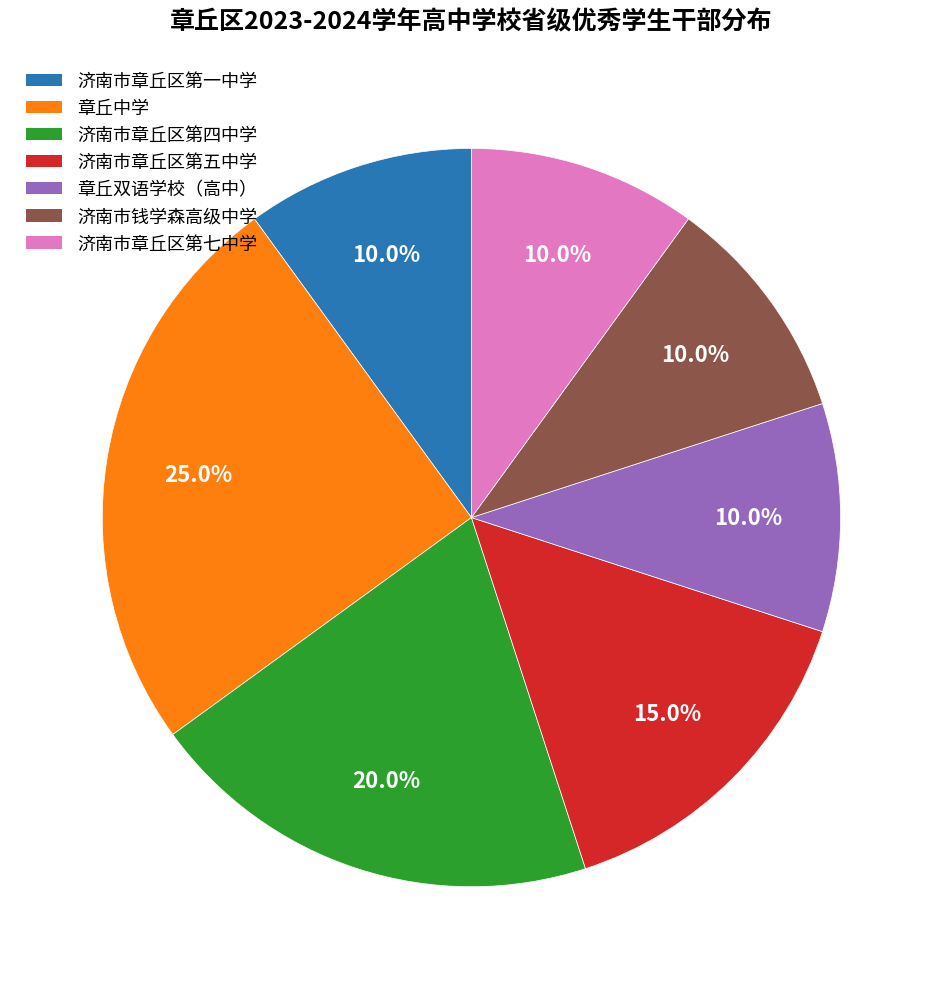

Which slice is the largest?

章丘中学